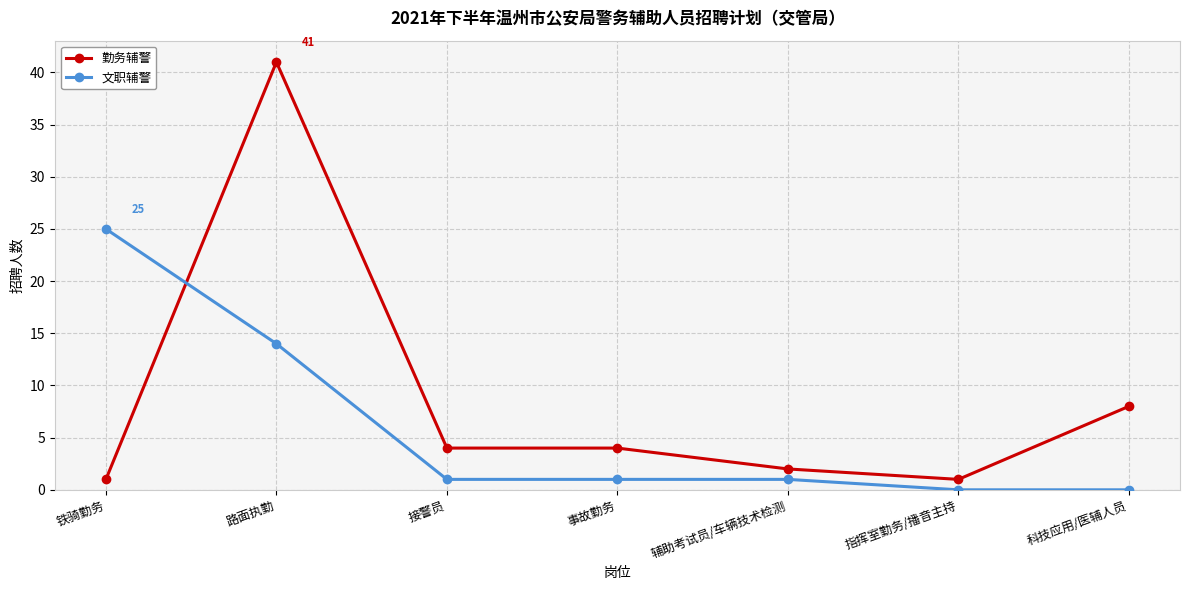

What value does the 勤务辅警 series have at 铁骑勤务?

1